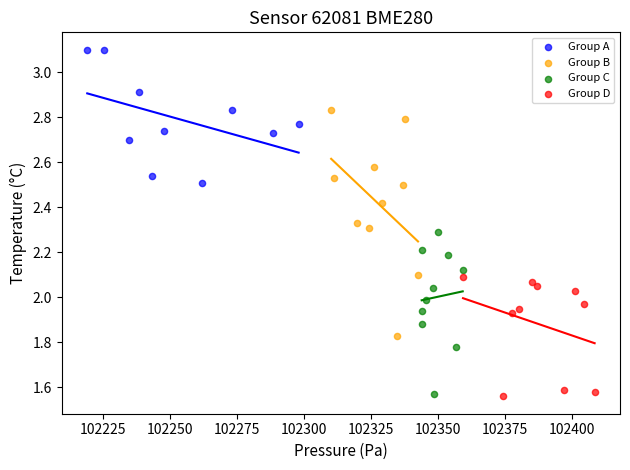

Which series has the widest spread of Y values?

Group B